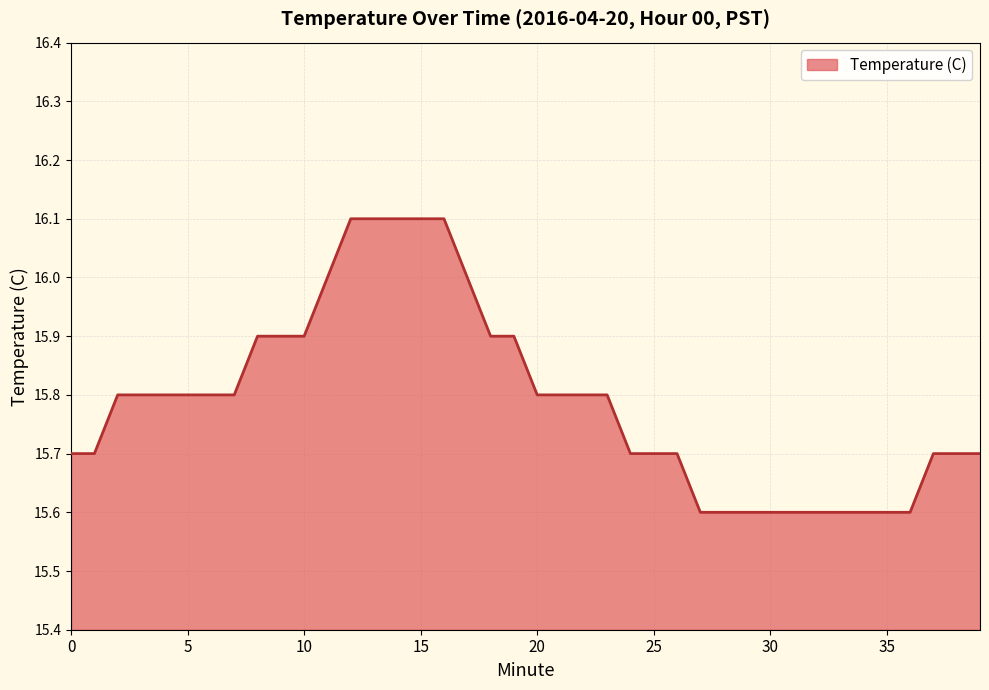

What is the difference between the second highest and second lowest values?

0.5